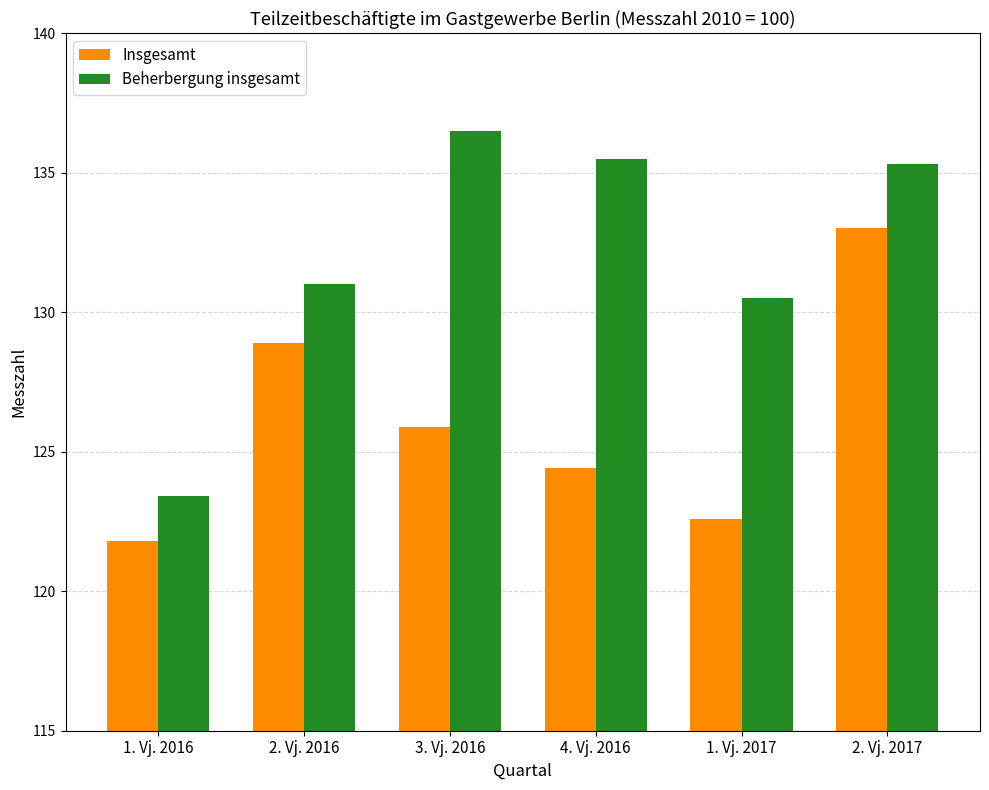

What is the total value across all series at 2. Vj. 2016?

259.9